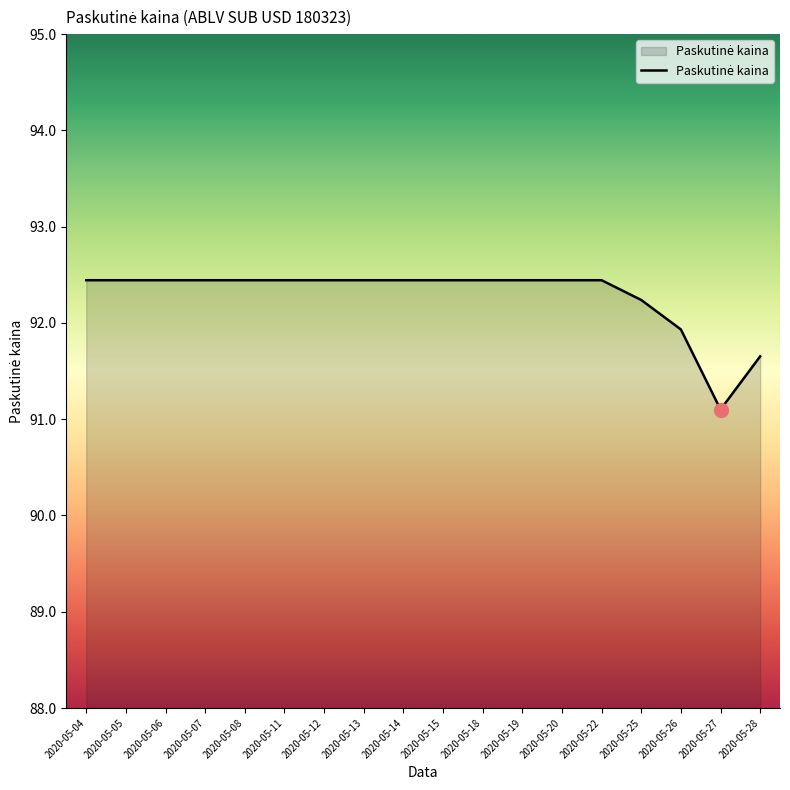

What is the change in value from 2020-05-25 to 2020-05-28?

-0.6